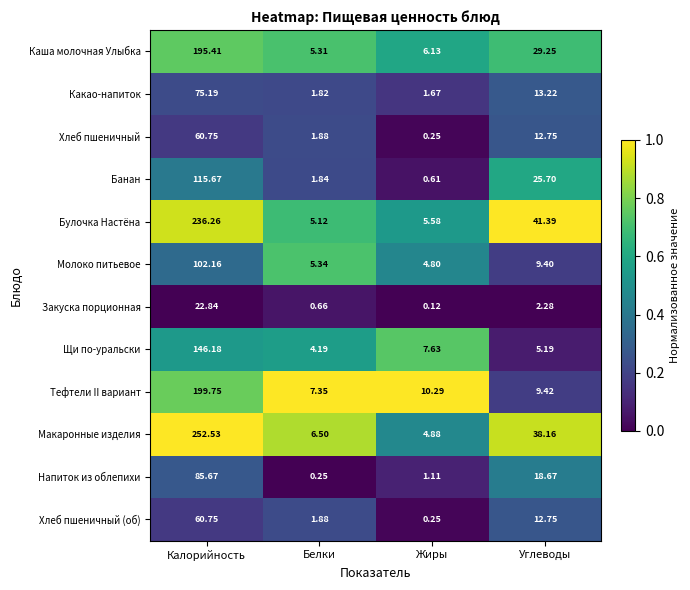

At which category does the chart reach its minimum across all series?

Жиры